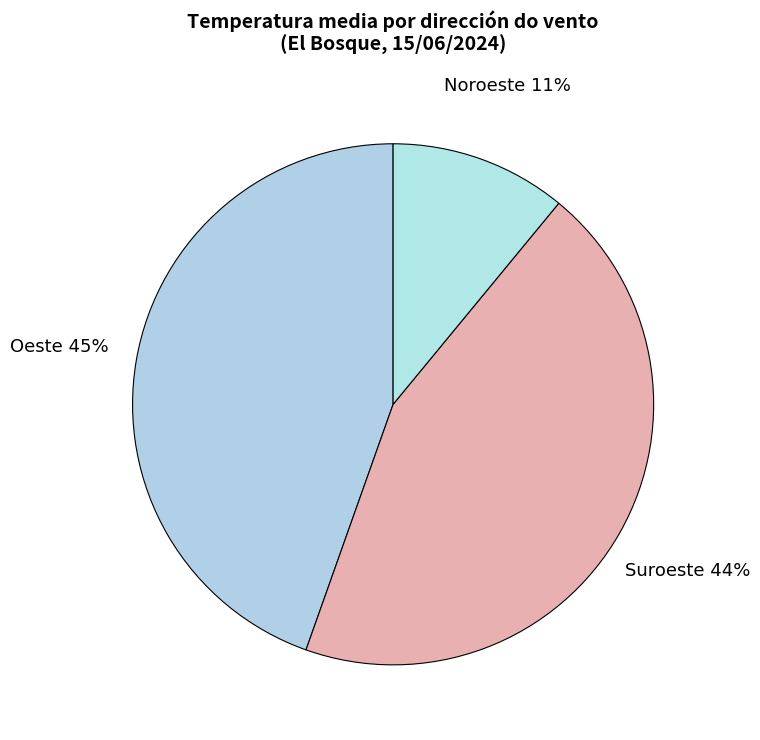

Count the number of slices in the pie.

3